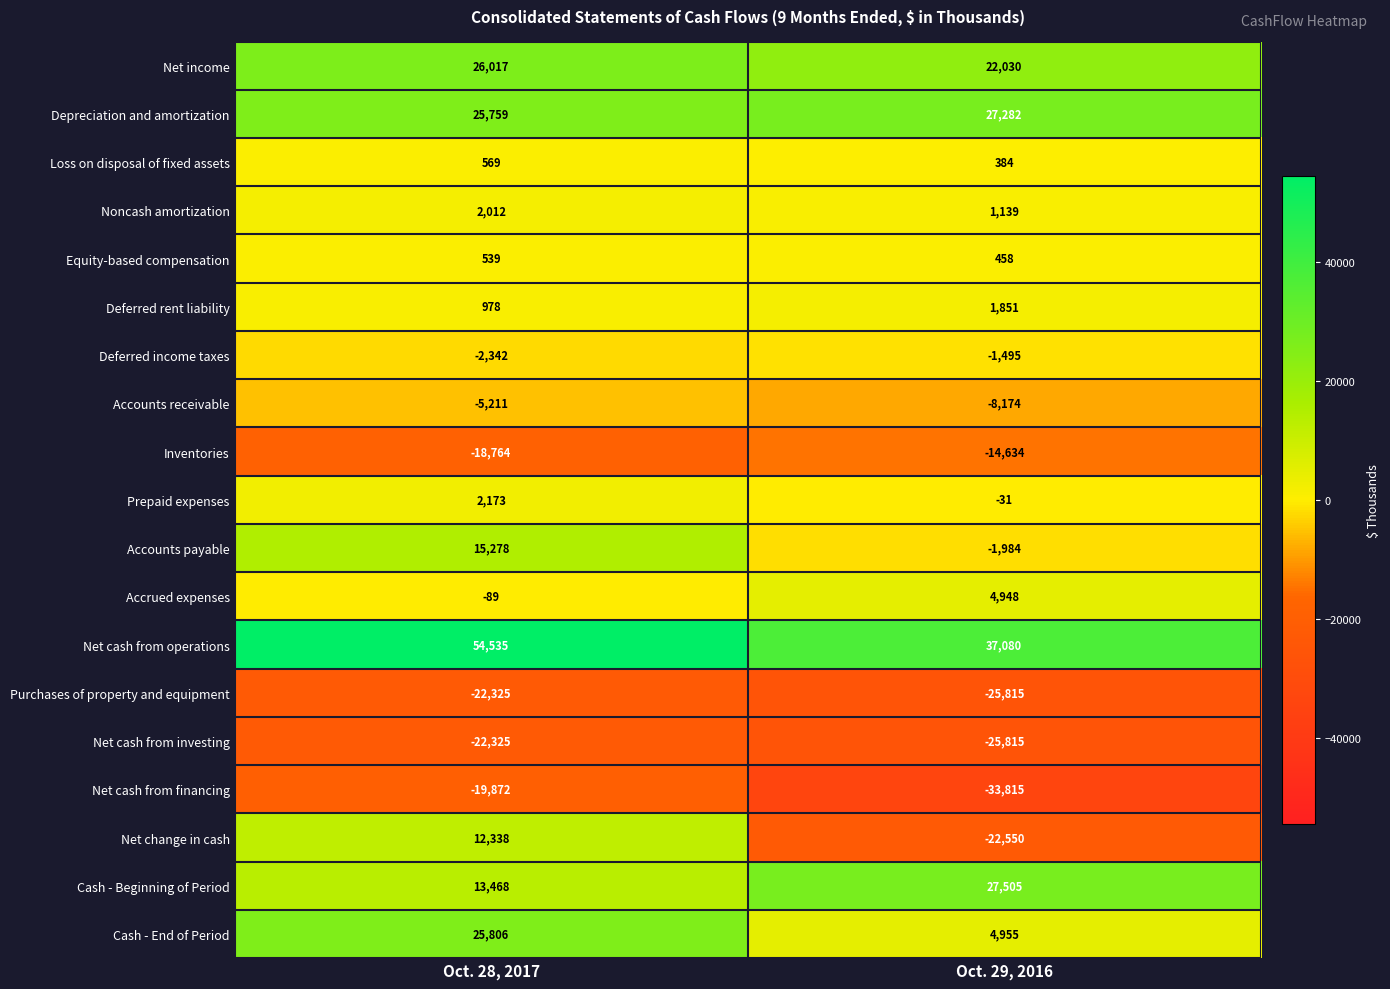

What is the difference between the maximum and minimum values in the Deferred rent liability series?

873